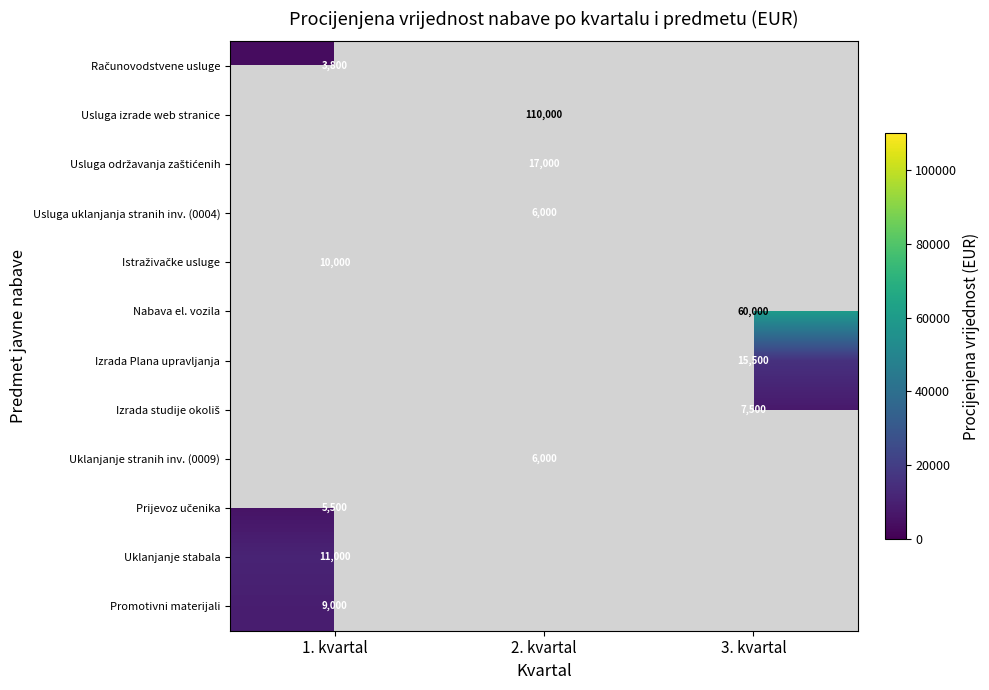

List the labels in order of Izrada Plana upravljanja value, smallest first.

1. kvartal, 2. kvartal, 3. kvartal